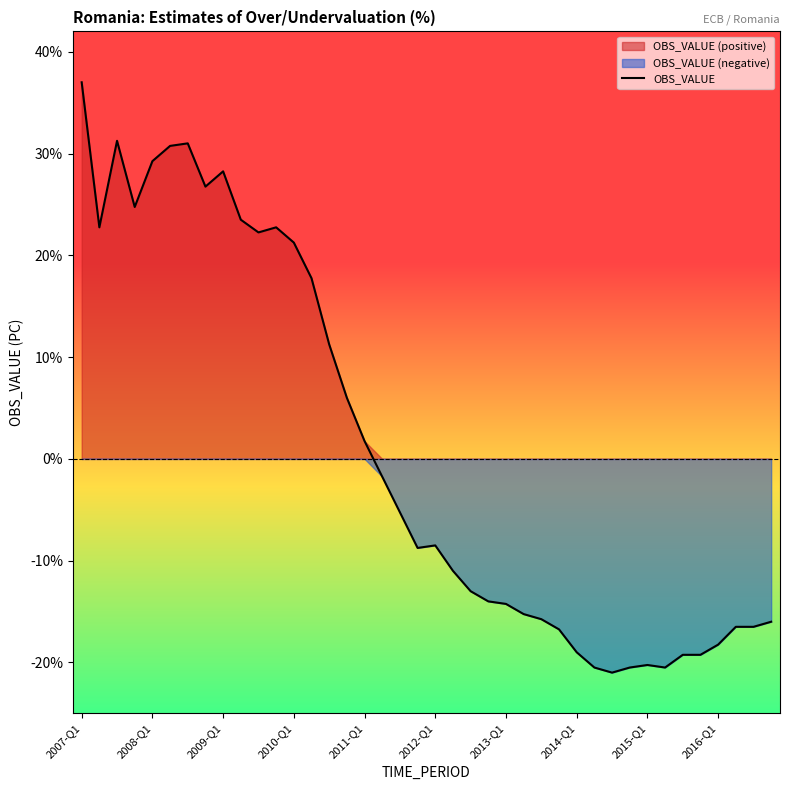

Which label corresponds to the largest value in the chart?

2007-Q1